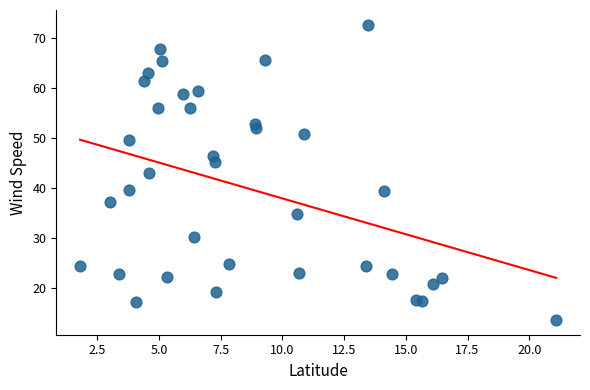

What is the range of Y values (max minus min)?

59.1